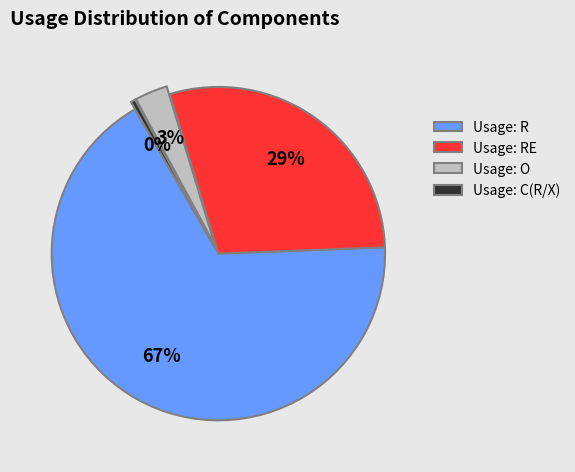

Count the number of slices in the pie.

4